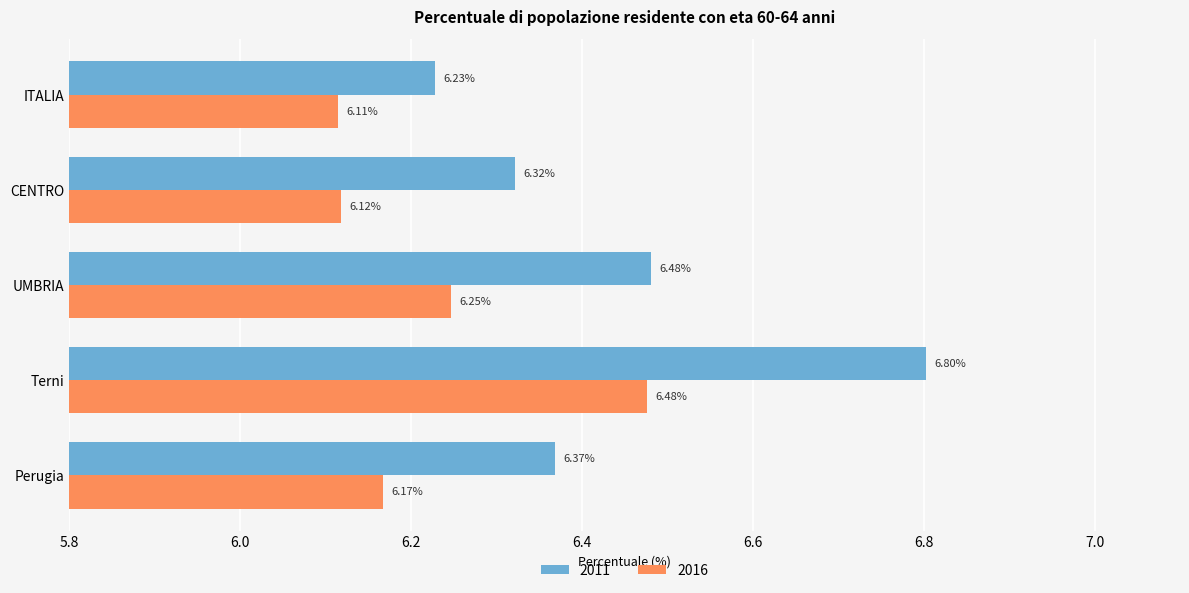

Rank the series by their average value, from highest to lowest.

2011, 2016